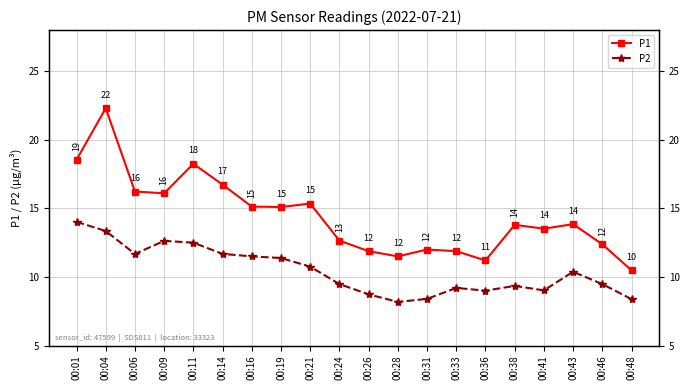

True or false: P2 and P1 cross at least once.

False